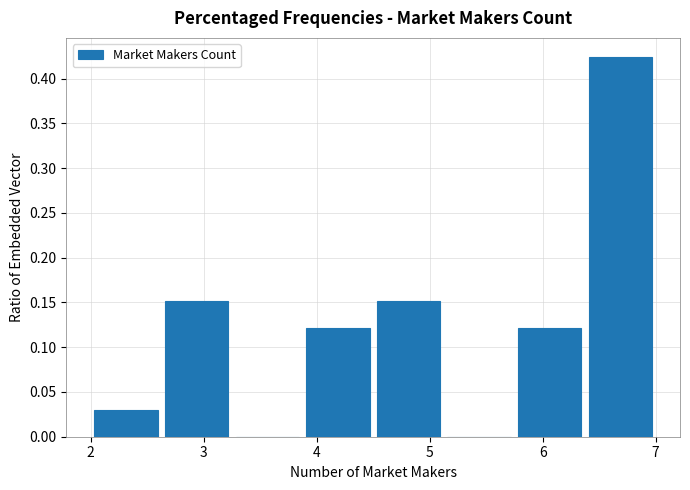

Reading left to right, transcribe this chart: for each bar, give the range it covers on the x-axis and its height. Neither the bar edges nor the heights are printed on the chart, so give them approximately, as read against the axes.

2.0 to 2.6: 0.030
2.6 to 3.3: 0.150
3.3 to 3.9: 0
3.9 to 4.5: 0.120
4.5 to 5.1: 0.150
5.1 to 5.8: 0
5.8 to 6.4: 0.120
6.4 to 7.0: 0.425